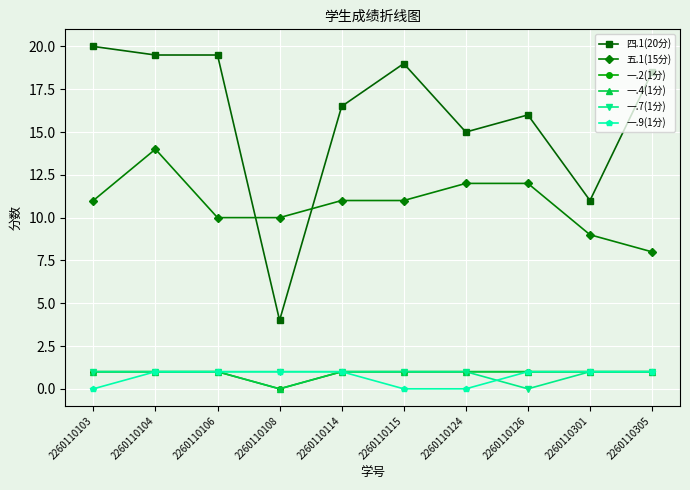

At which label is 一.9(1分) closest to 0?

2260110103